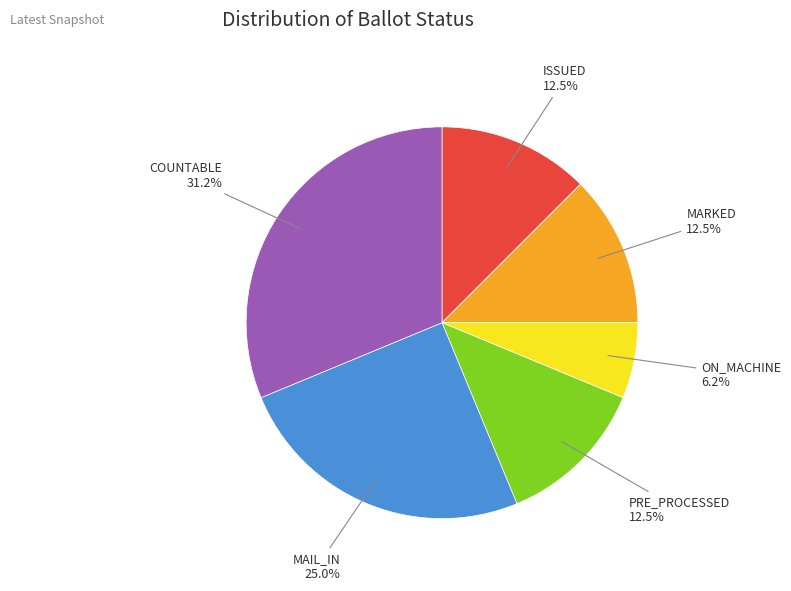

Is there a majority slice in this chart?

No